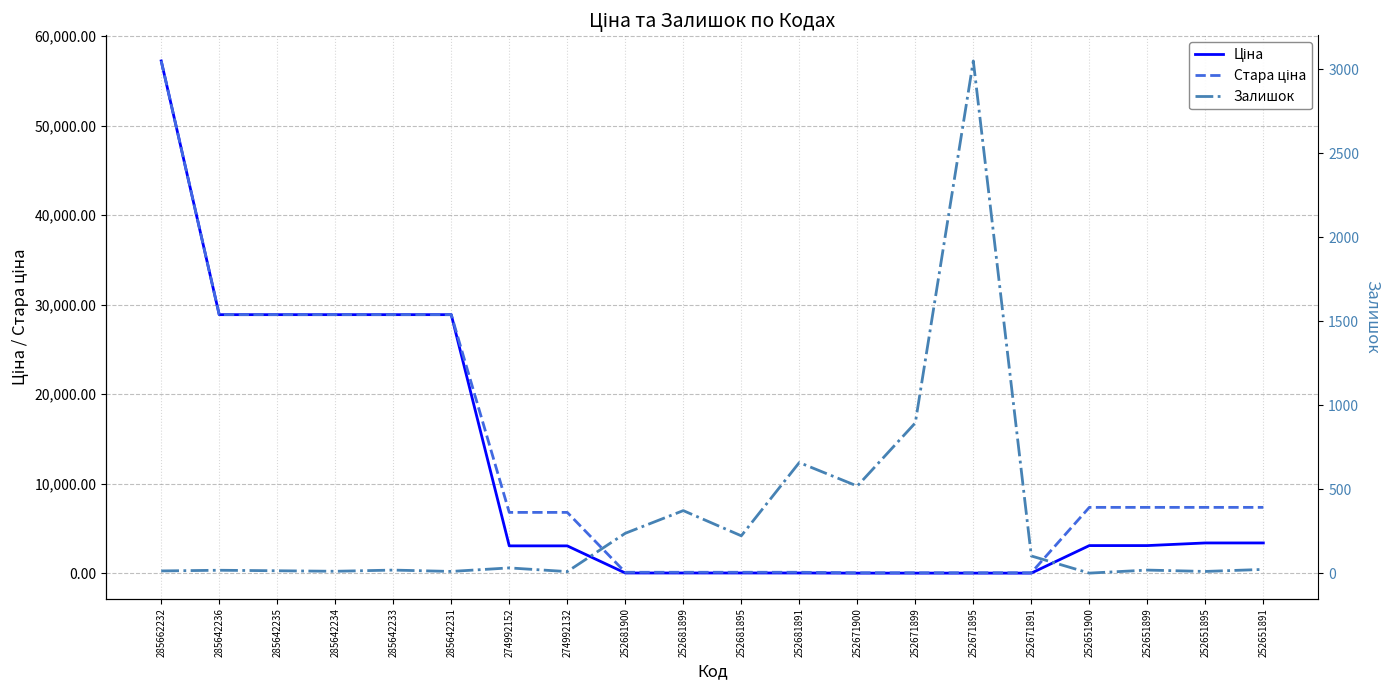

Which has a higher value, 285642236 or 274992152?

285642236